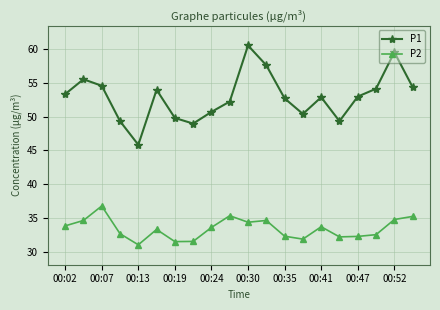

What is the minimum value shown in the chart?

31.0